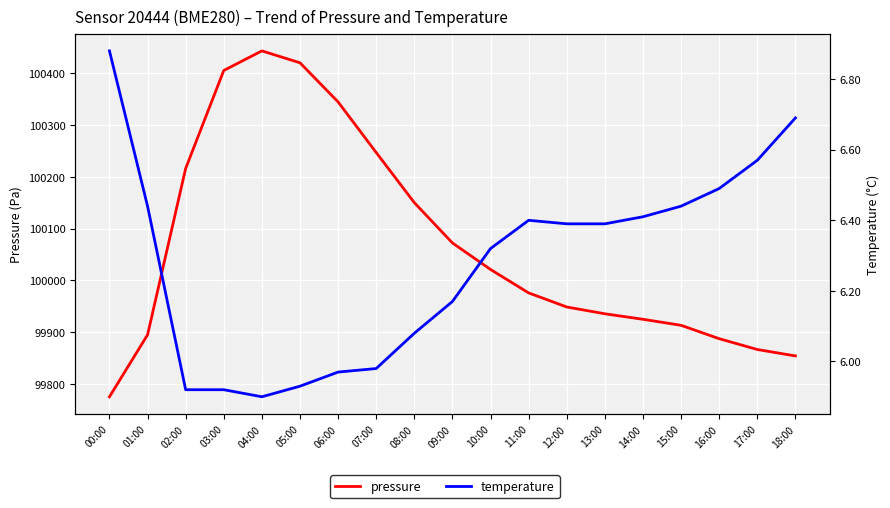

What are all the series names shown in the legend?

pressure, temperature